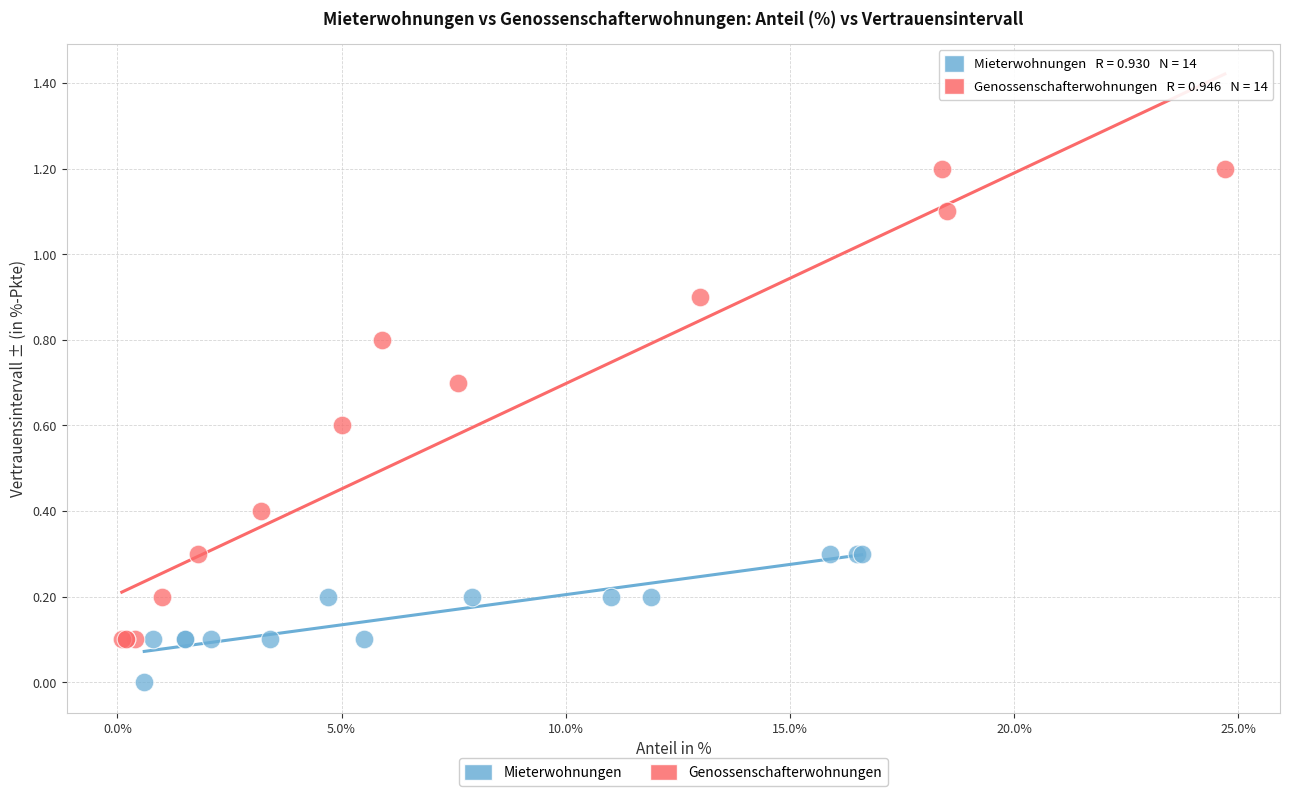

Which series reaches the minimum Y coordinate?

Mieterwohnungen